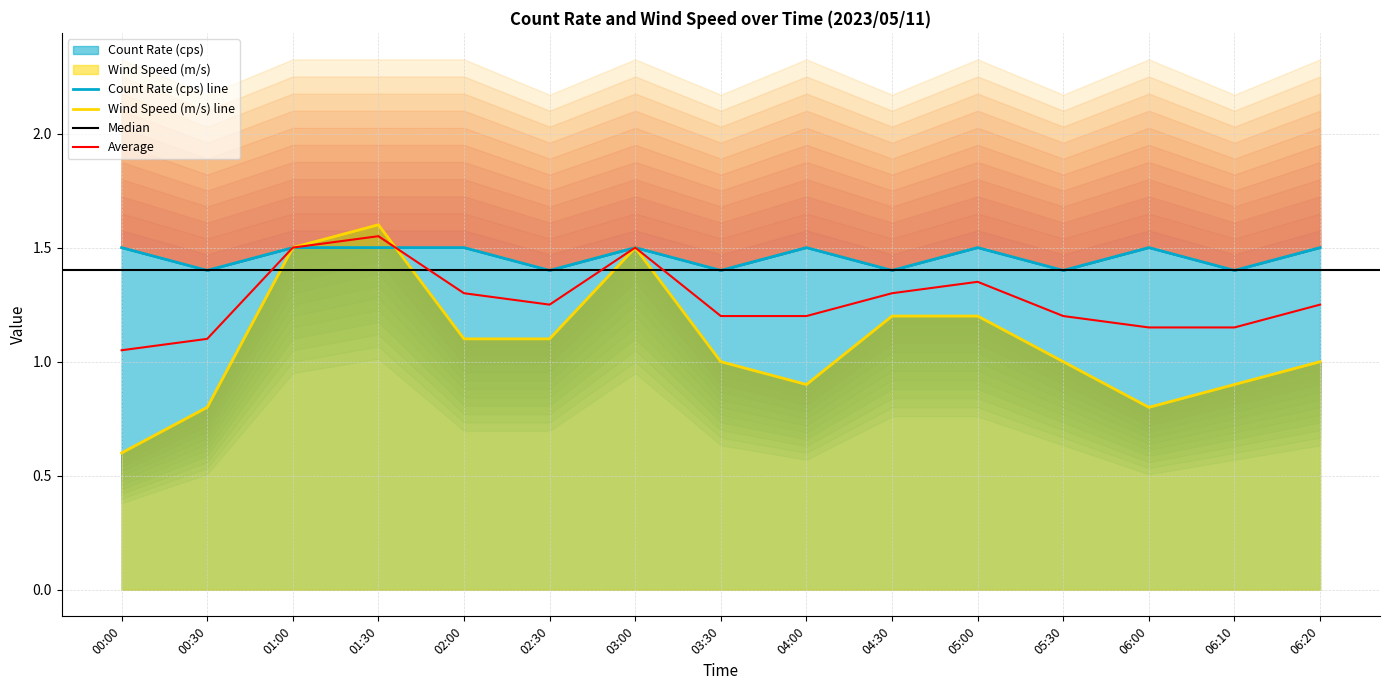

What is the total value across all series at 04:00?

2.4